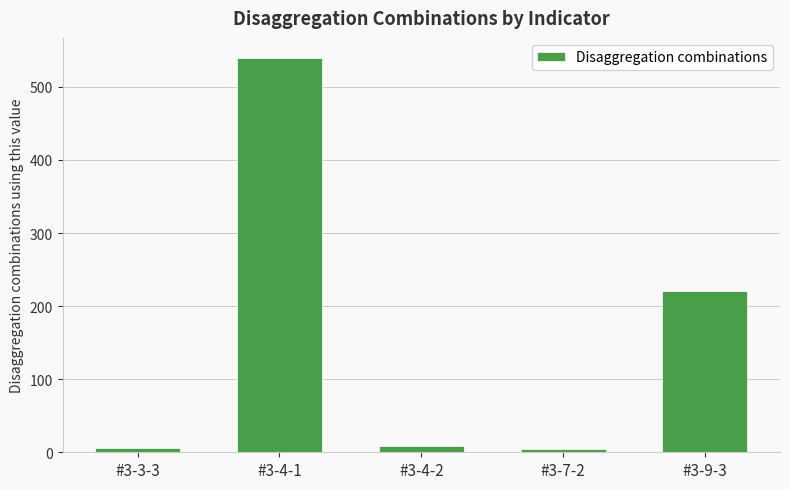

Is it true that the value at #3-4-2 is 9?

True